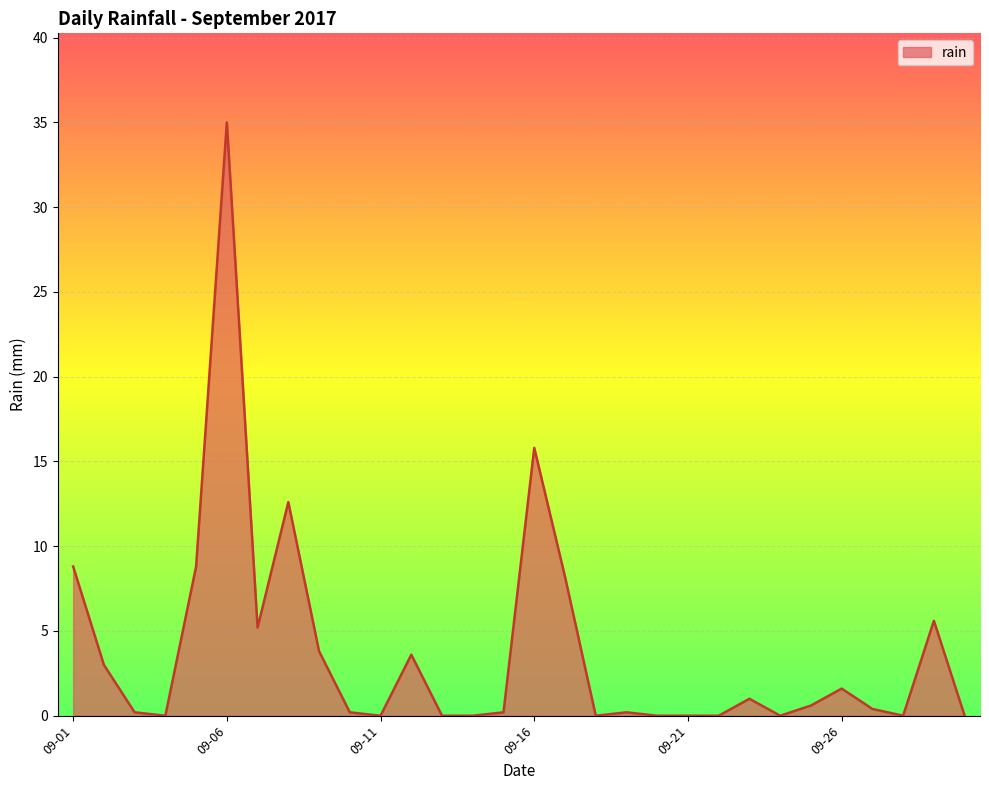

What is the maximum value shown in the chart?

35.0